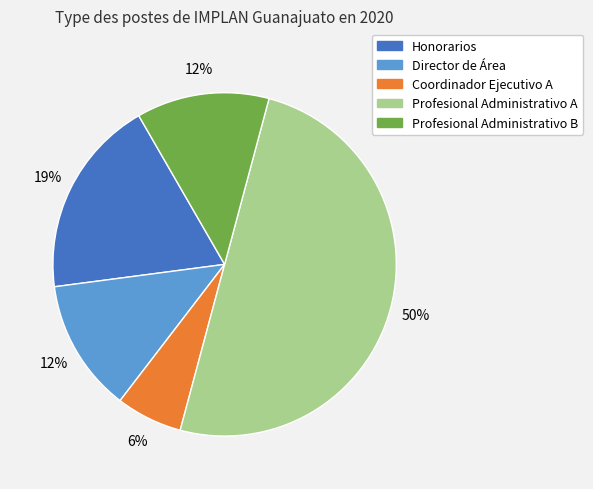

Is the sum of Honorarios and Coordinador Ejecutivo A greater than half?

No